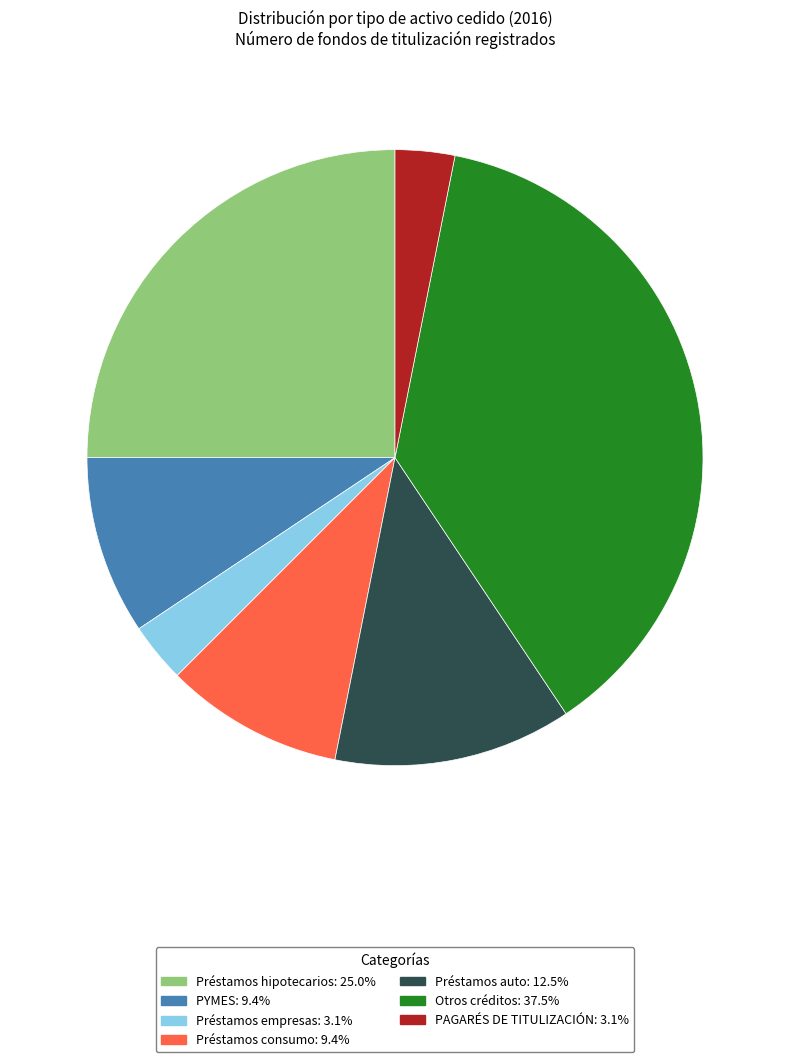

Is there any slice that represents more than half of the pie?

No